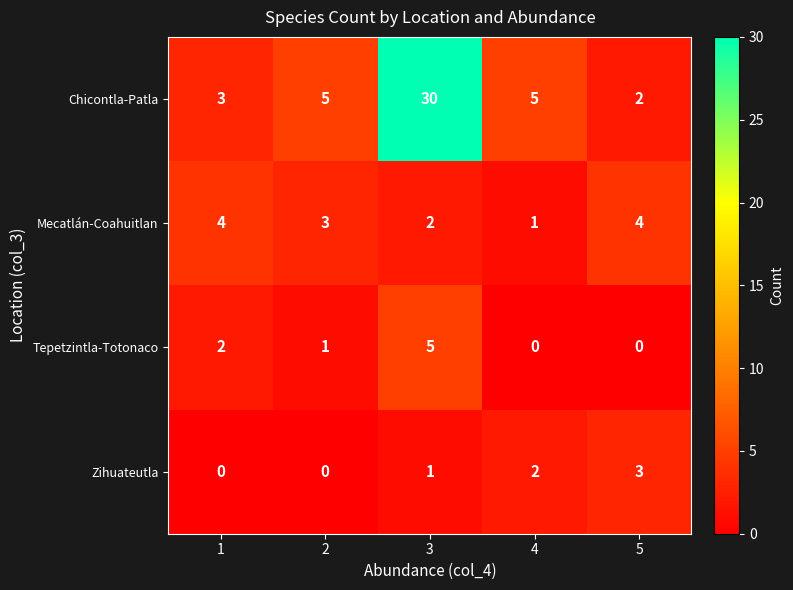

What is the difference between the maximum and minimum values in the Mecatlán-Coahuitlan series?

3